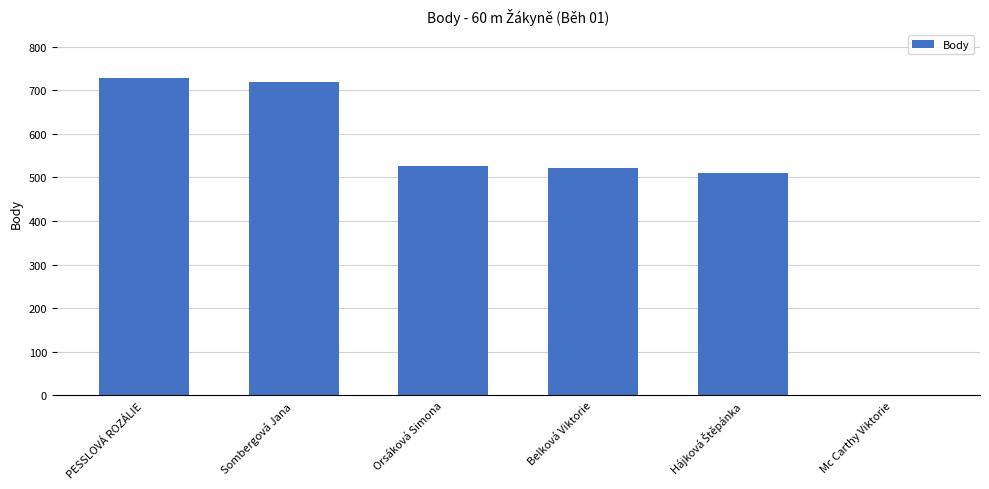

What is the maximum value shown in the chart?

729